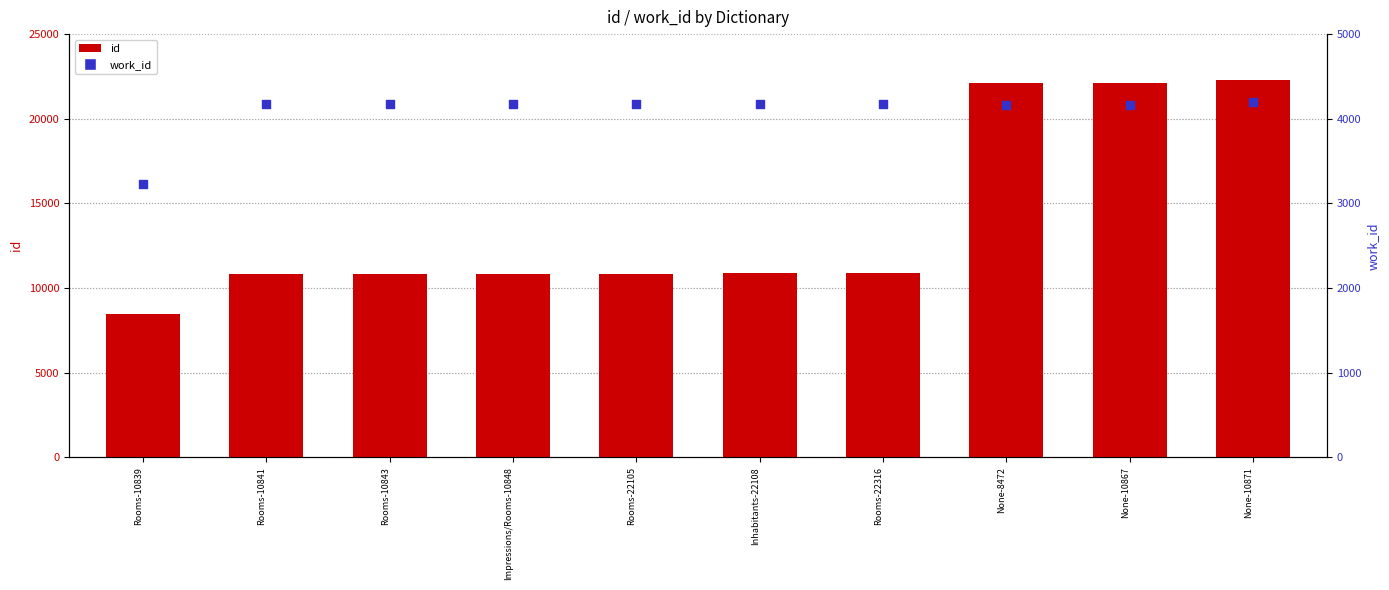

Is the value of work_id at None-10871 greater than the value of id at Impressions/Rooms-10848?

No